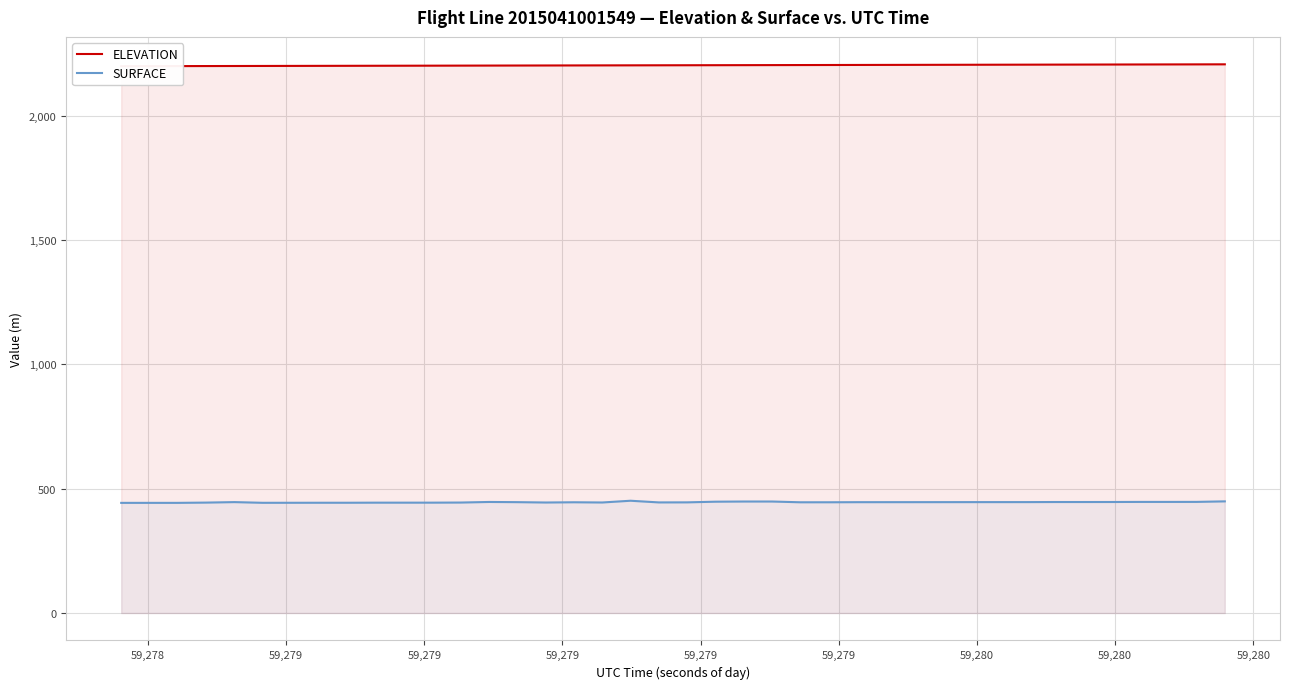

What is the maximum value for SURFACE?

451.6